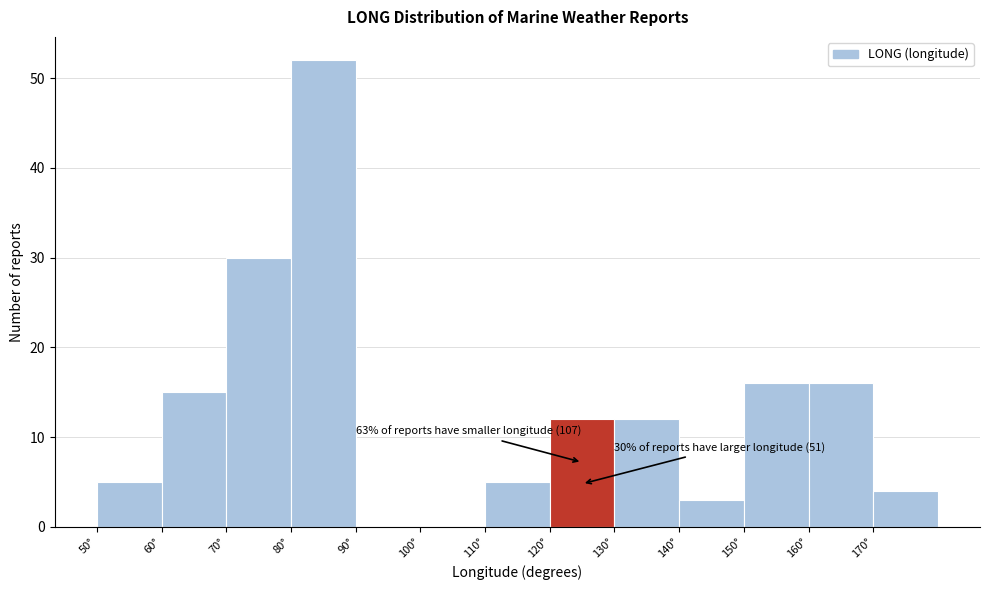

Over which range of the x-axis is the bar tallest?

80 to 90